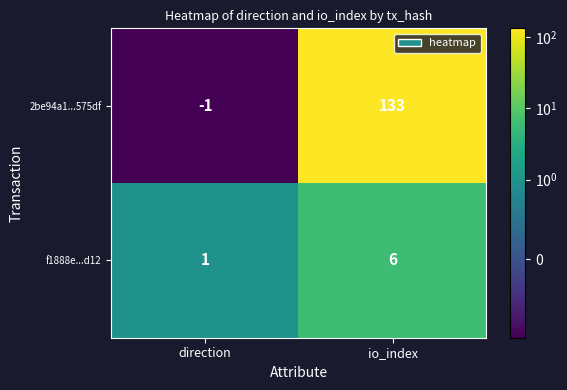

Is it true that 2be94a1...575df equals -2 at direction?

False